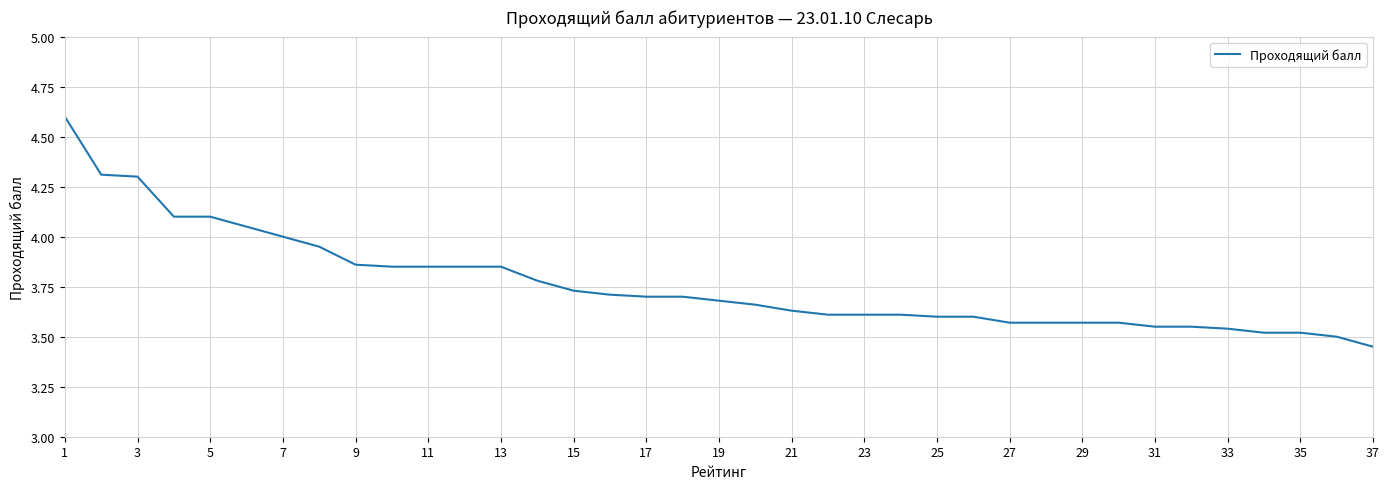

What is the greatest value displayed?

4.6